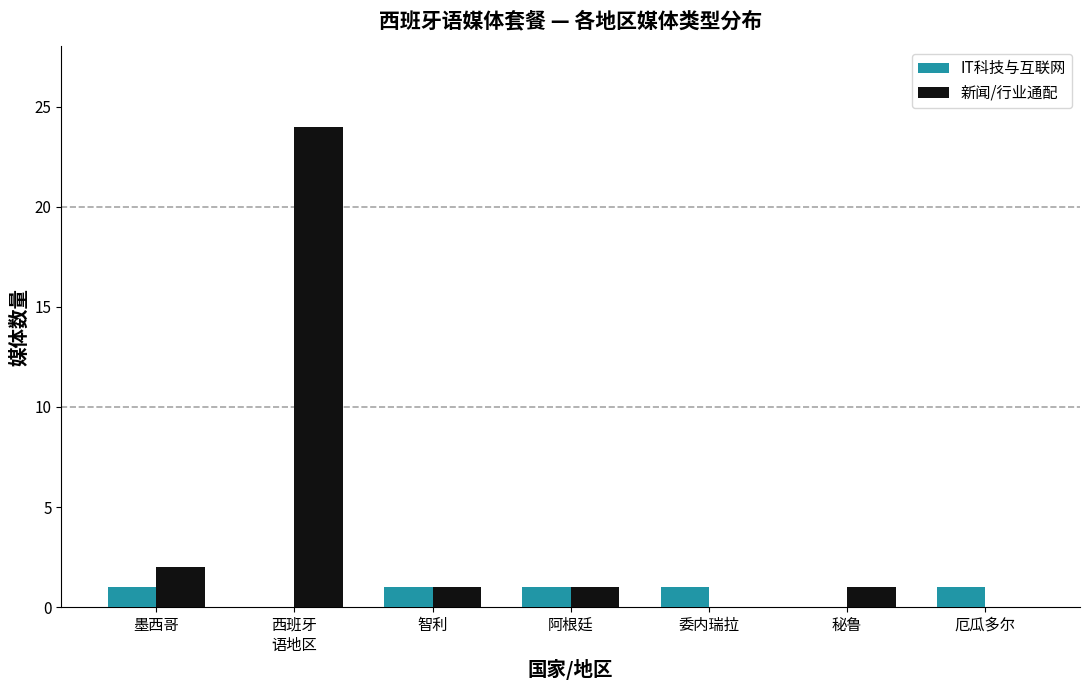

What is the sum of all IT科技与互联网 values?

5